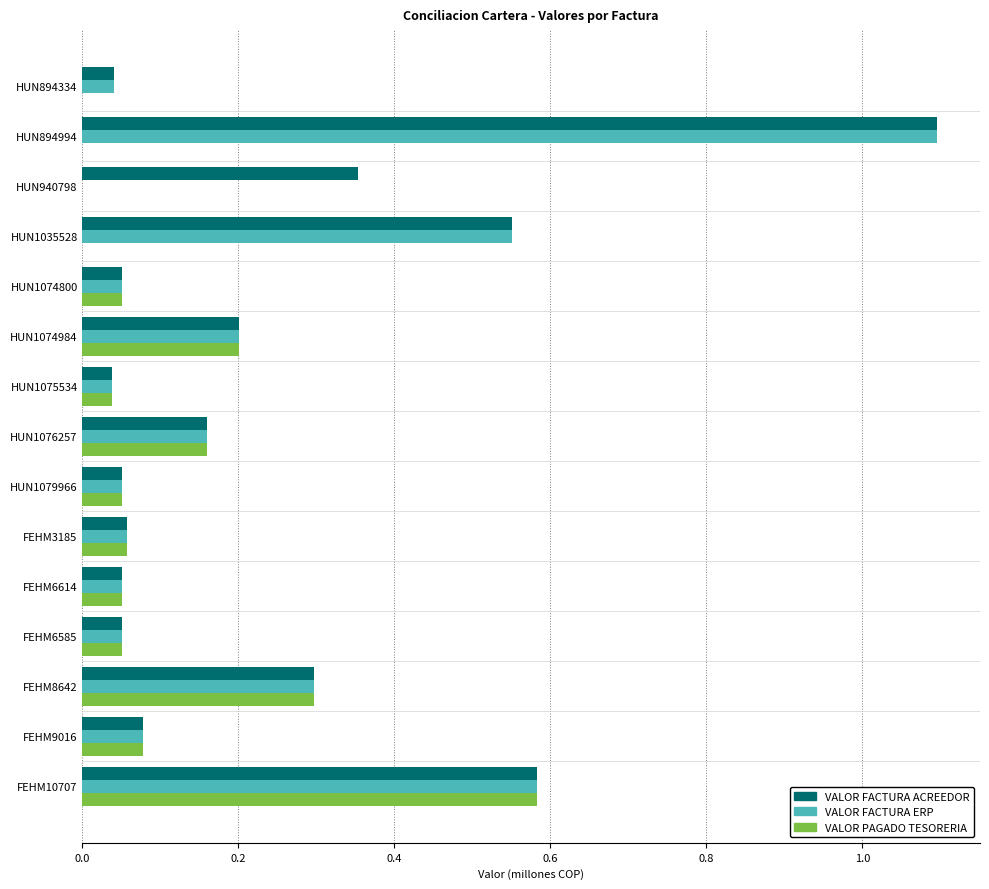

What is the total value across all series at FEHM10707?

1.7